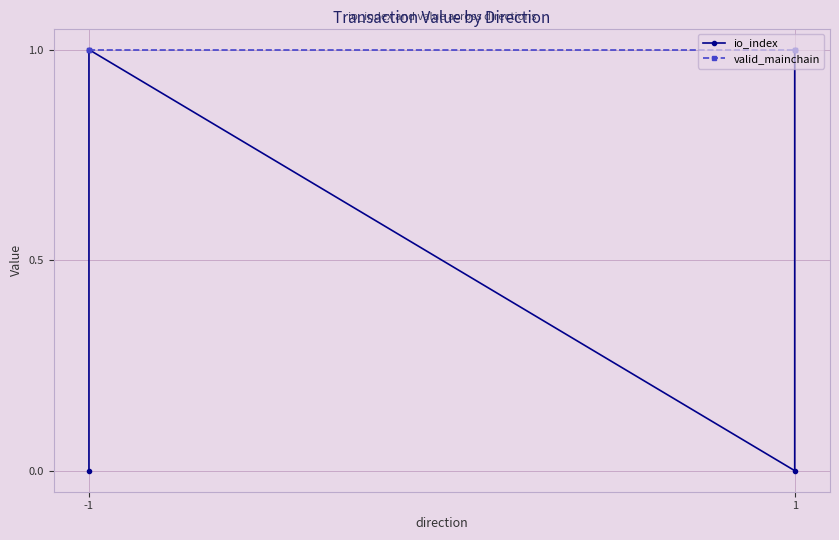

True or false: io_index and valid_mainchain cross at least once.

False